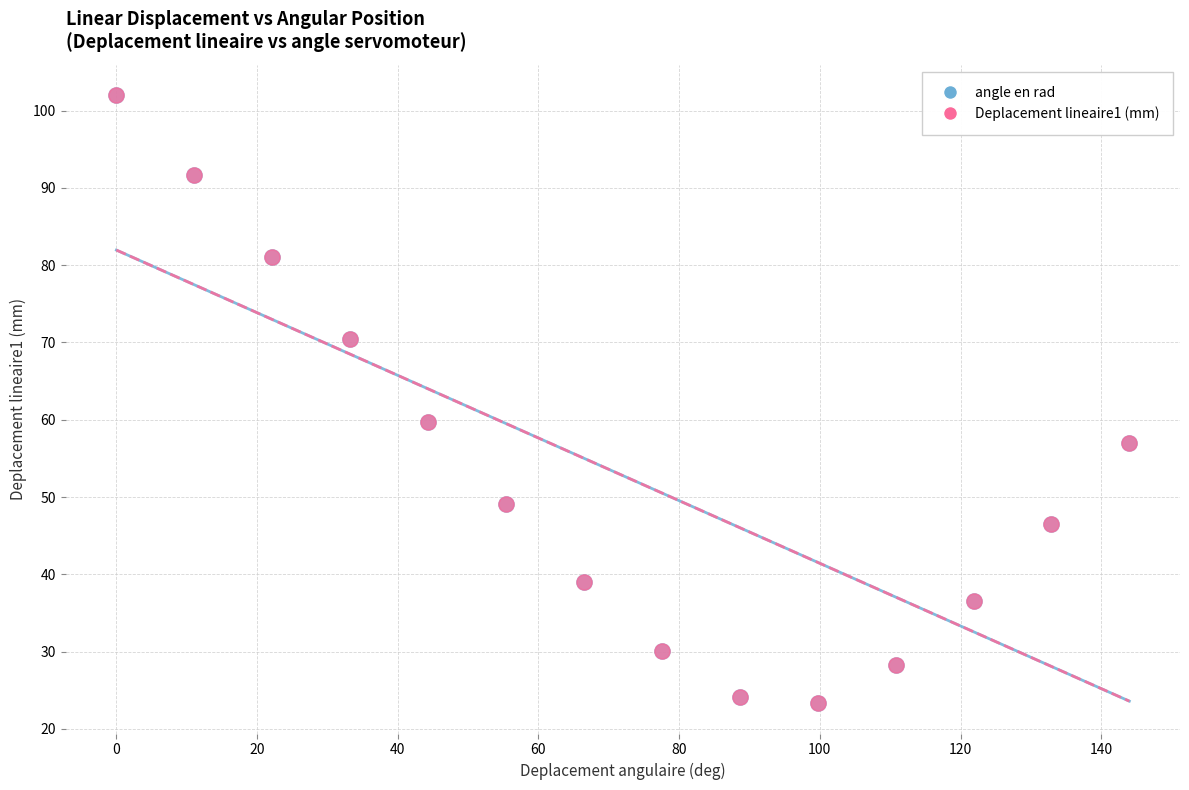

What are all the series names shown in the legend?

angle en rad, Deplacement lineaire1 (mm)